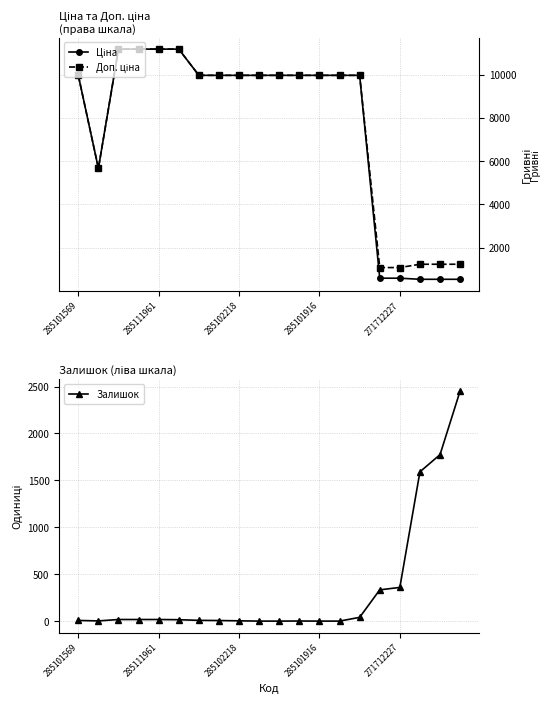

The value of Залишок at 285101916 is 0. True or false?

True